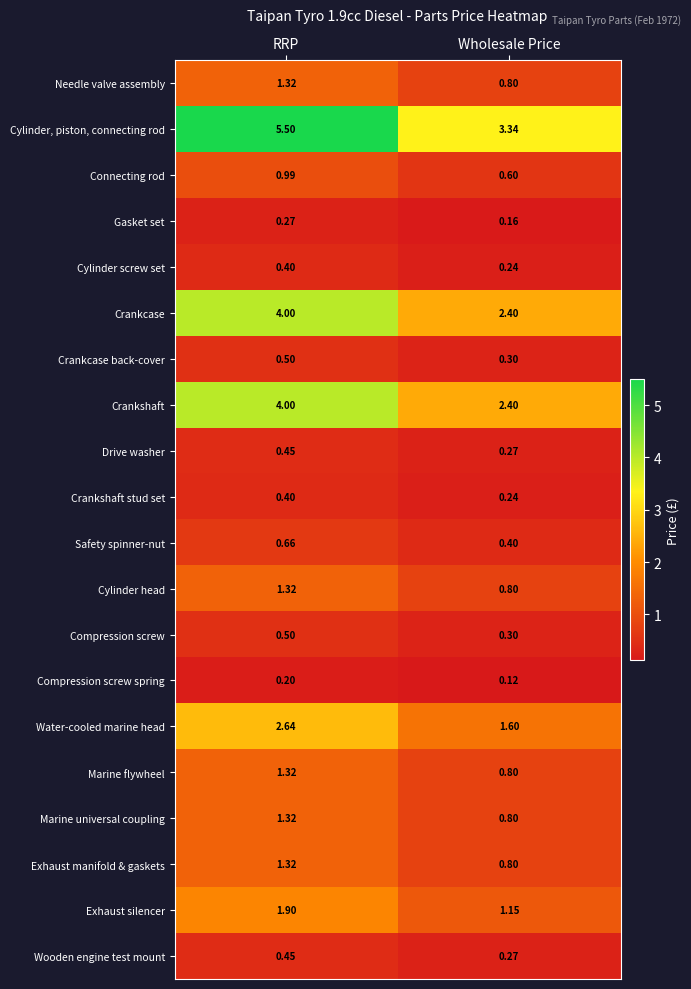

Which series has the largest total across all categories?

Cylinder, piston, connecting rod